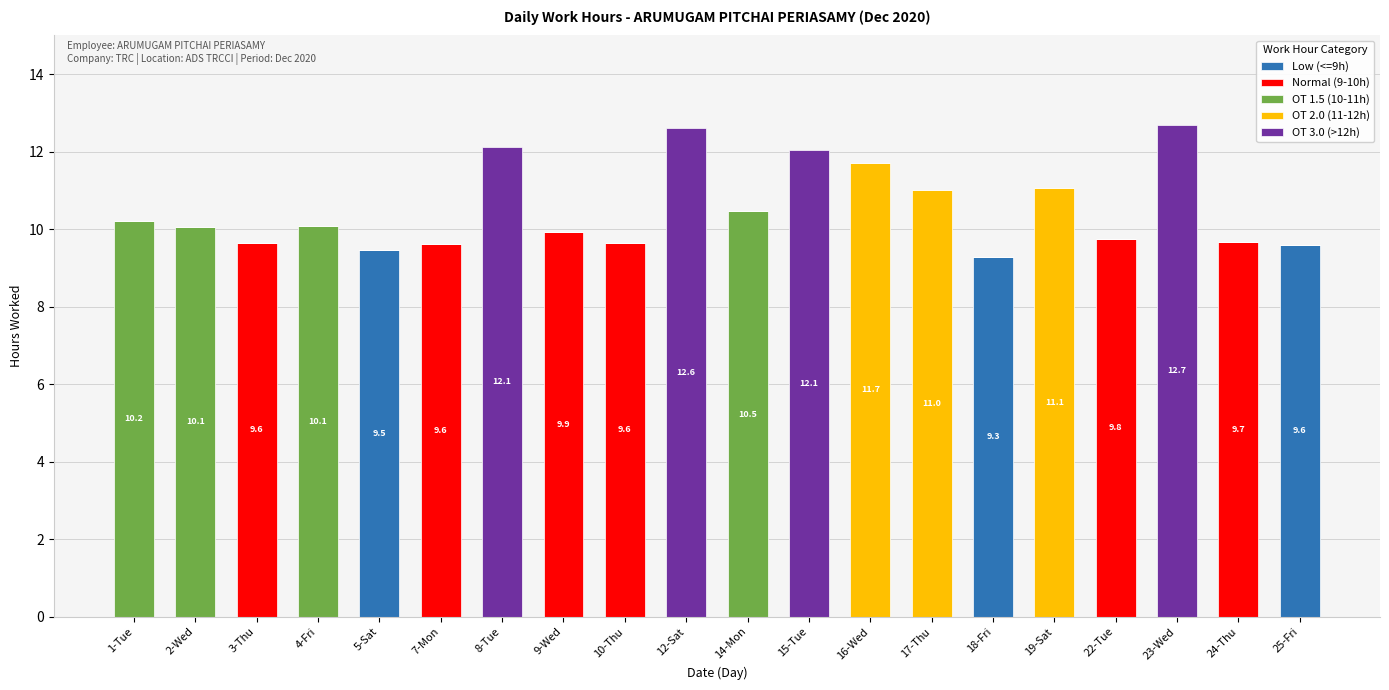

What is the maximum value for Low (<=9h)?

9.6